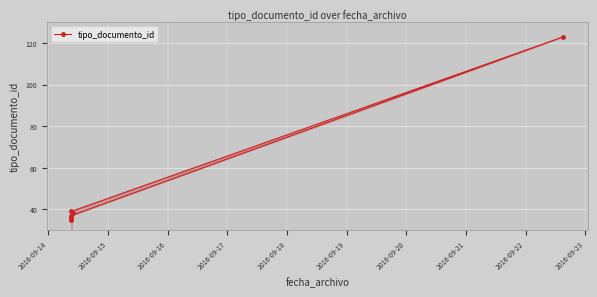

How many data points are above 38?

2